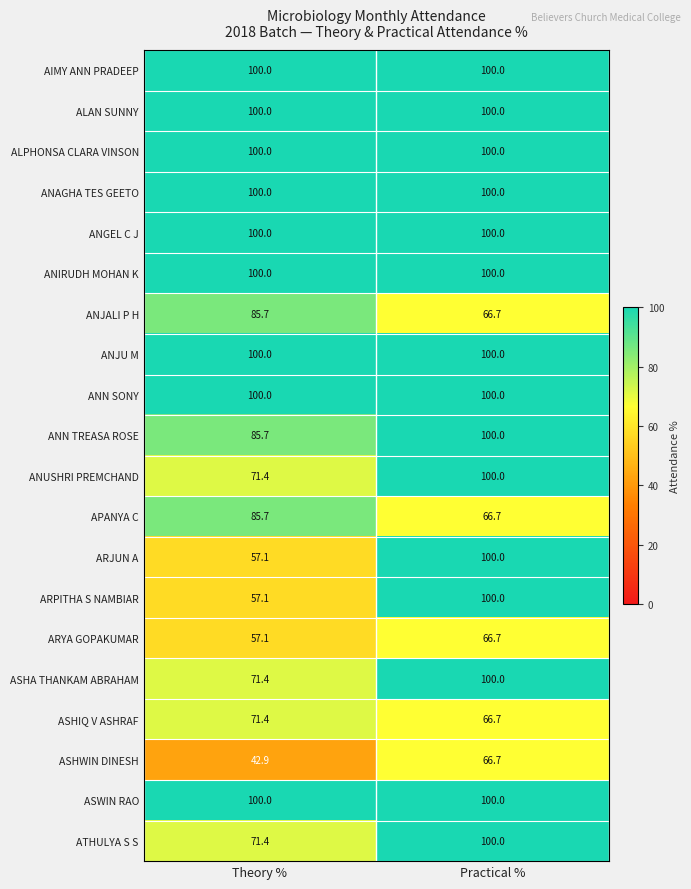

What is the difference between the maximum and minimum values in the ARYA GOPAKUMAR series?

9.6